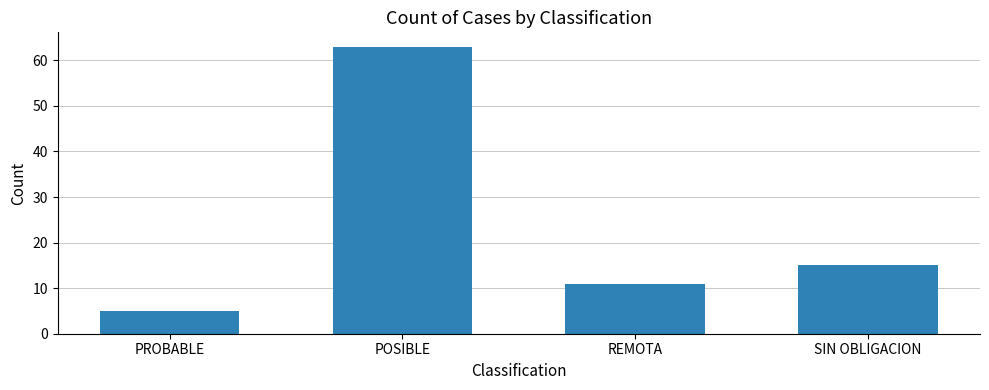

The chart shows a value of 63 at POSIBLE. True or false?

True